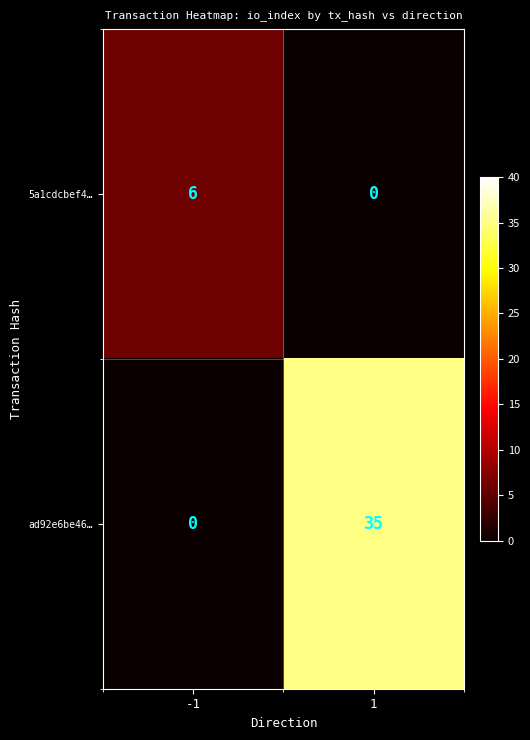

Reading right to left, extract all data points from this chart.

5a1cdcbef4…: 0	6
ad92e6be46…: 35	0